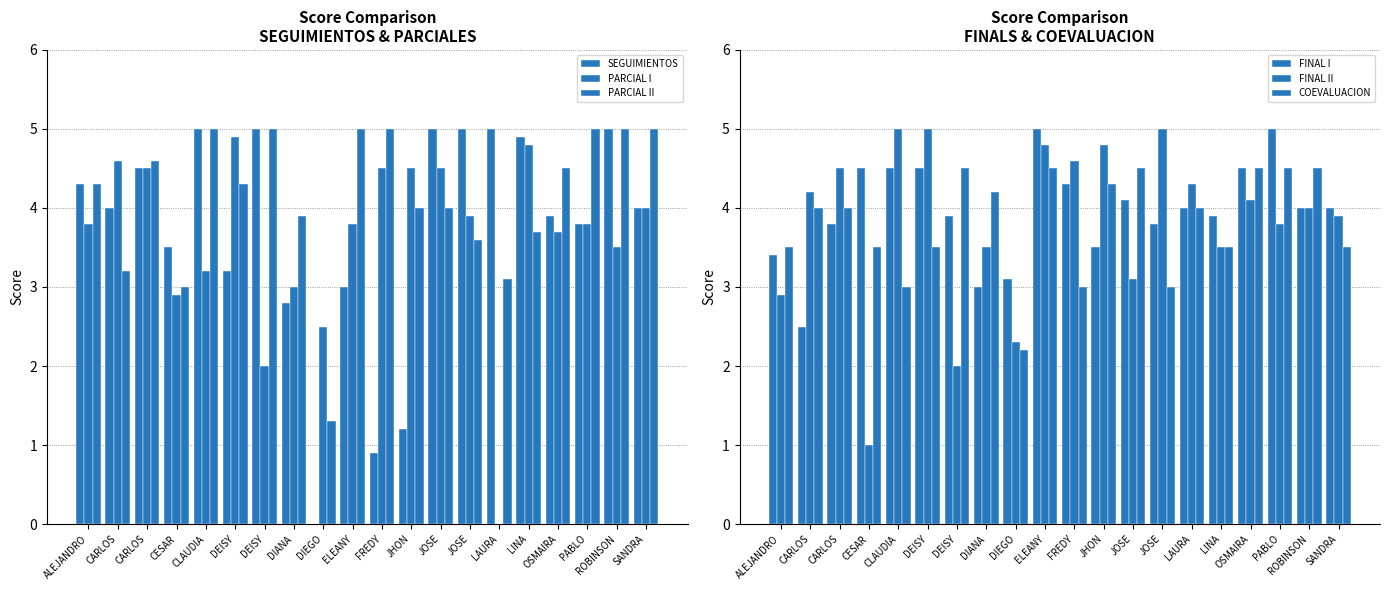

What is the maximum value for COEVALUACION?

4.5